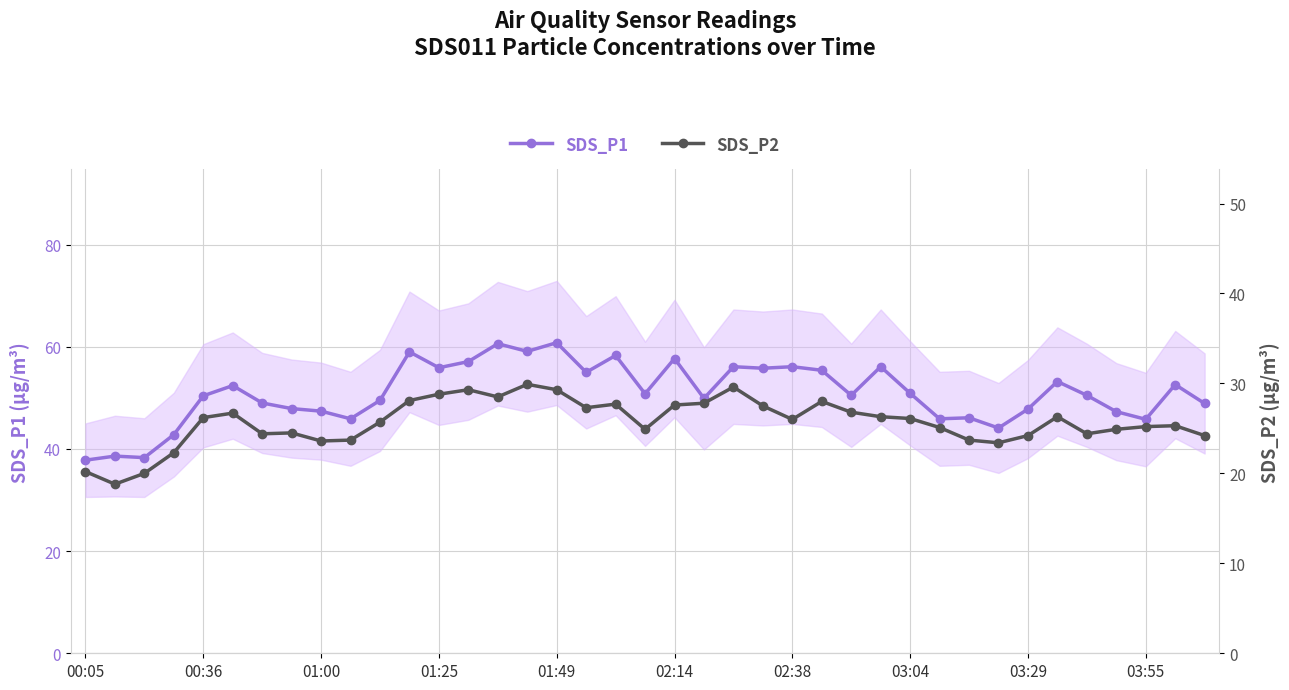

Between 15 and 13, which is larger?

15